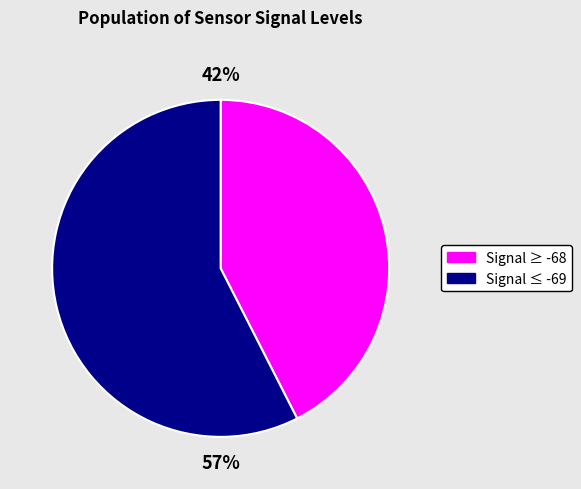

Is there a majority slice in this chart?

Yes